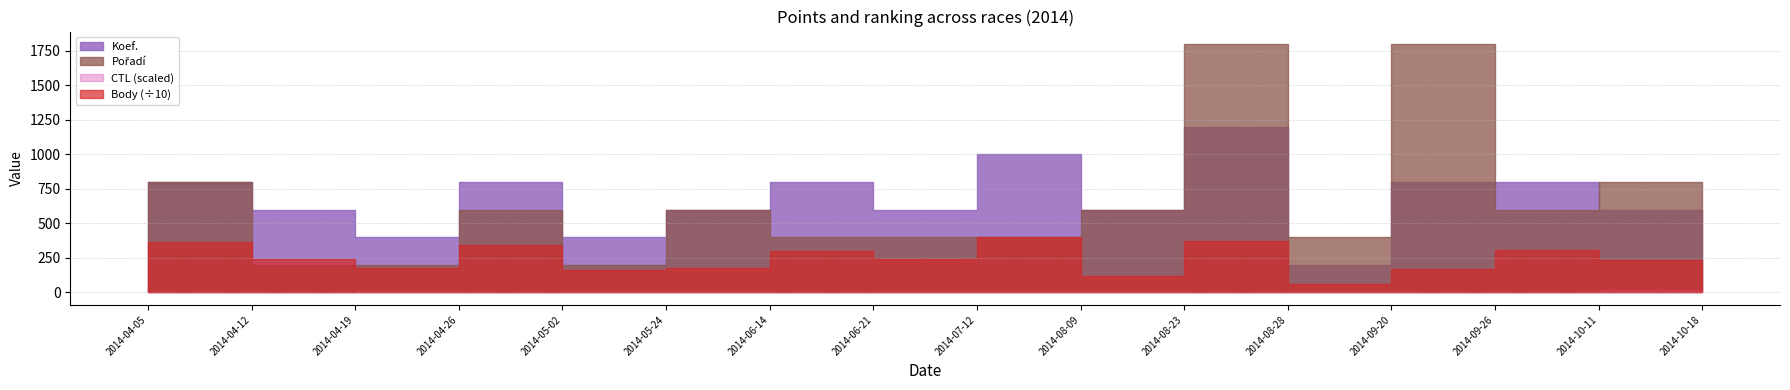

What position from the right is 2014-10-11?

2